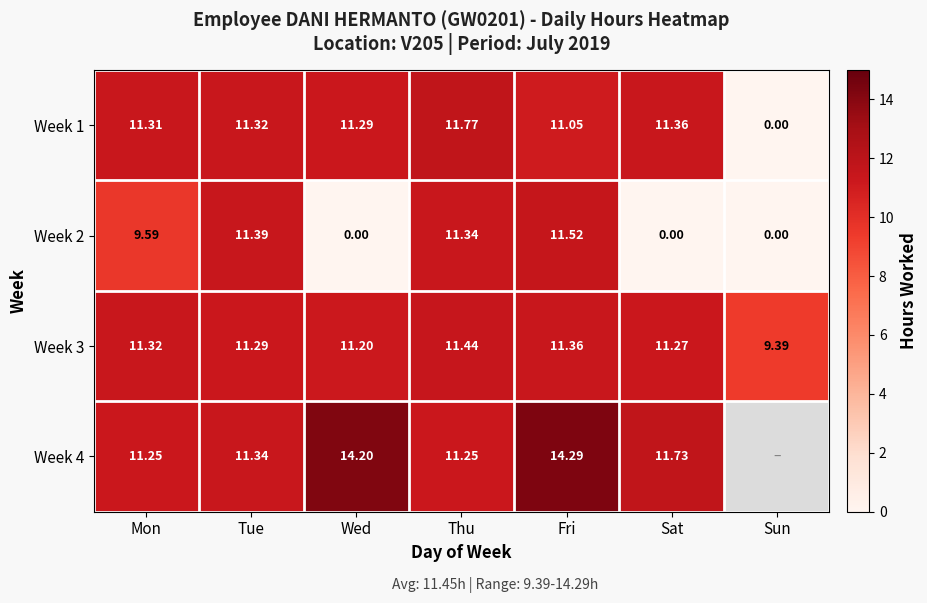

Where is Week 3 nearest to the value 10?

Sun